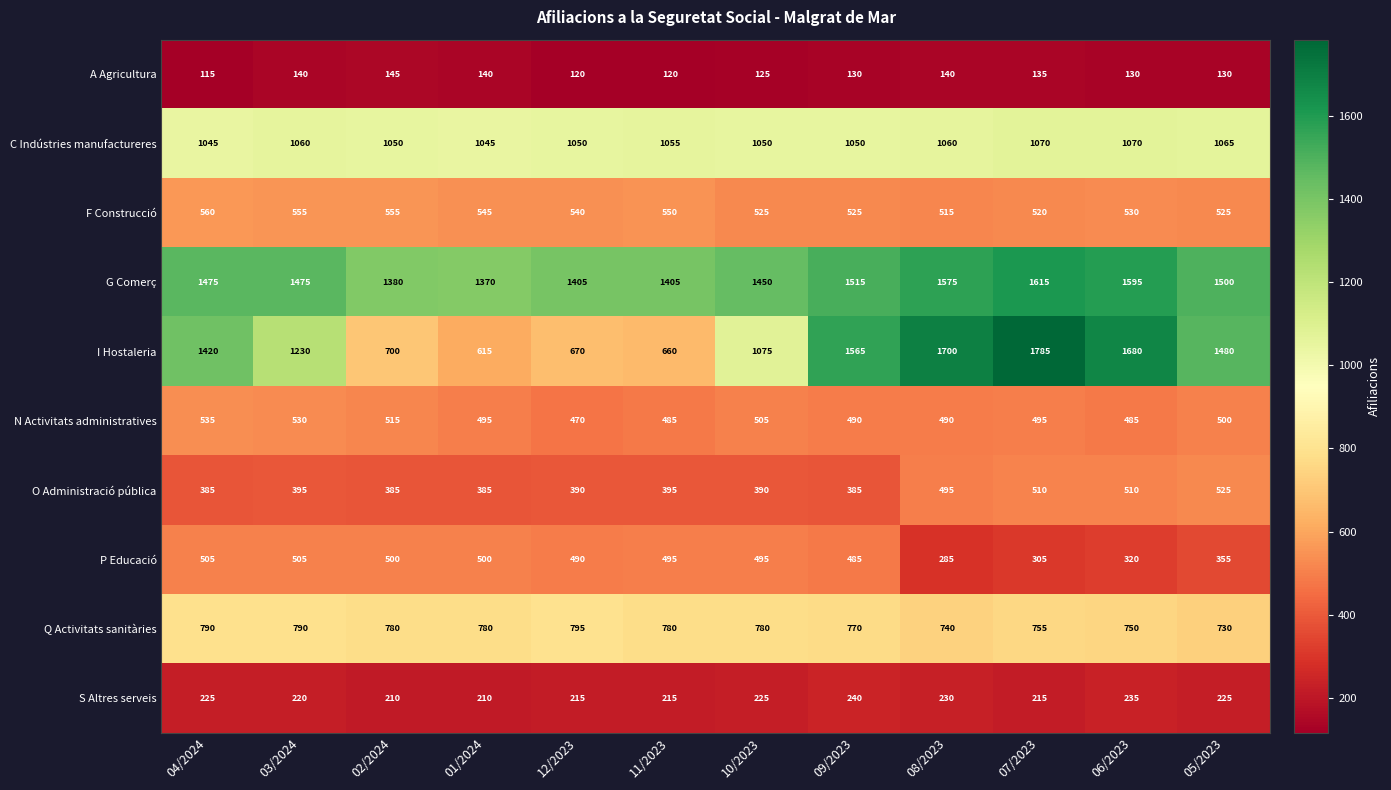

How many data points does each series have?

12